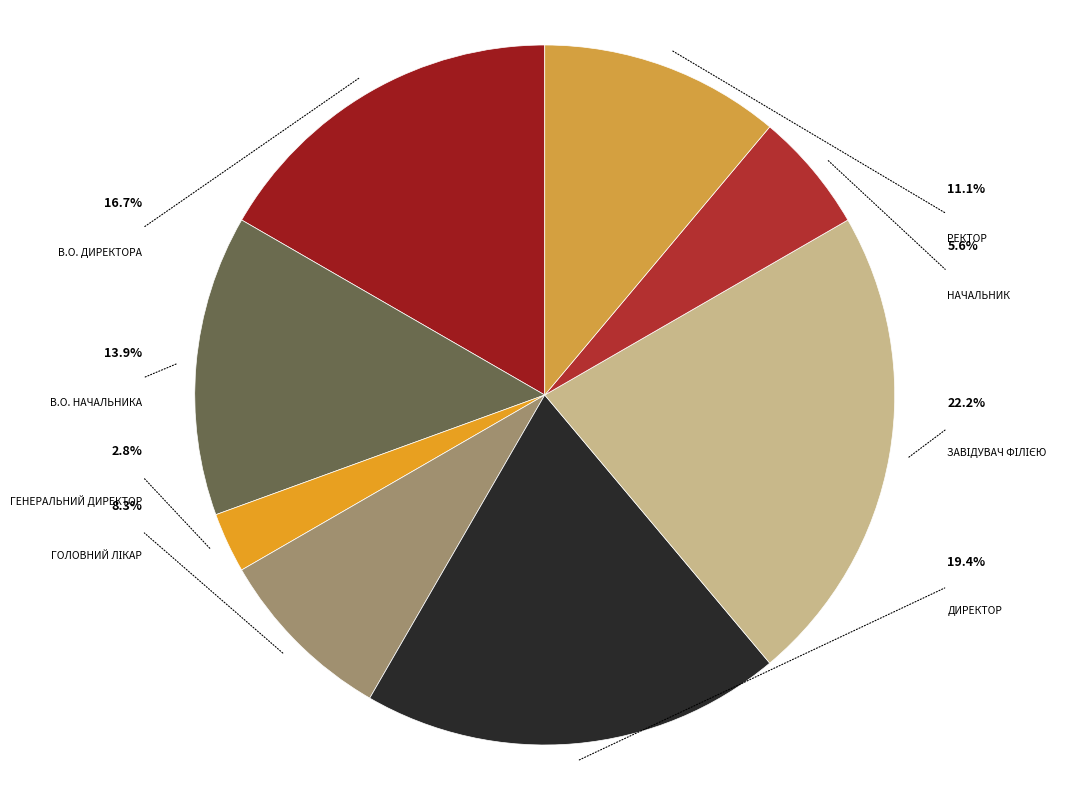

Which slice is the smallest?

Генеральний директор